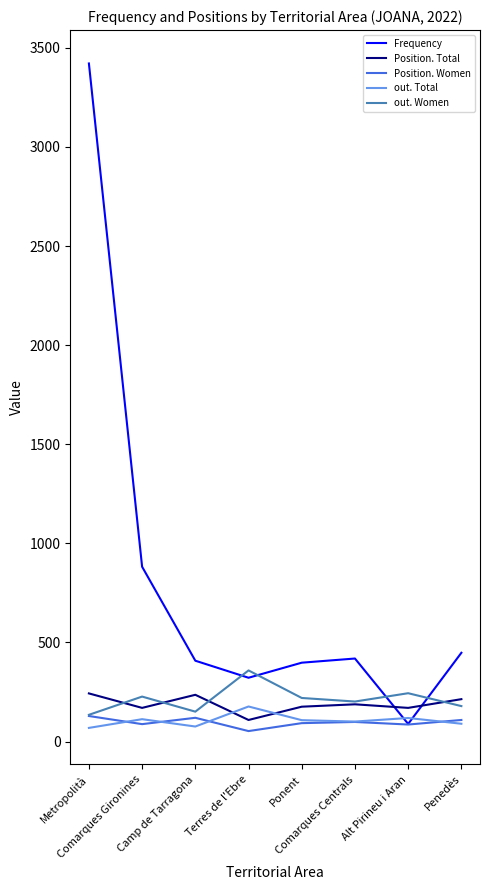

What is the highest value of the Position. Total series?

243